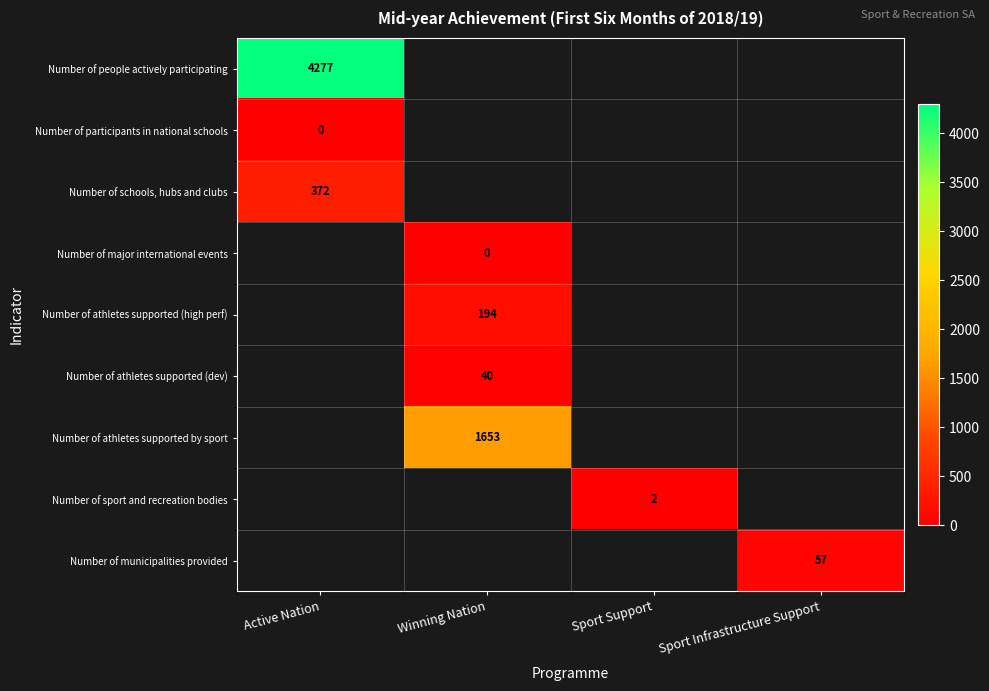

Between Winning Nation and Active Nation, which is larger?

Active Nation